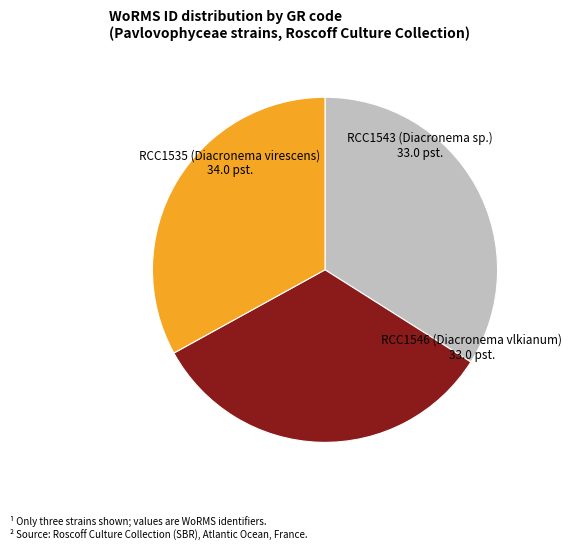

Approximately how many times larger is the value at RCC1543 (Diacronema sp.) compared to RCC1535 (Diacronema virescens)?

1.0